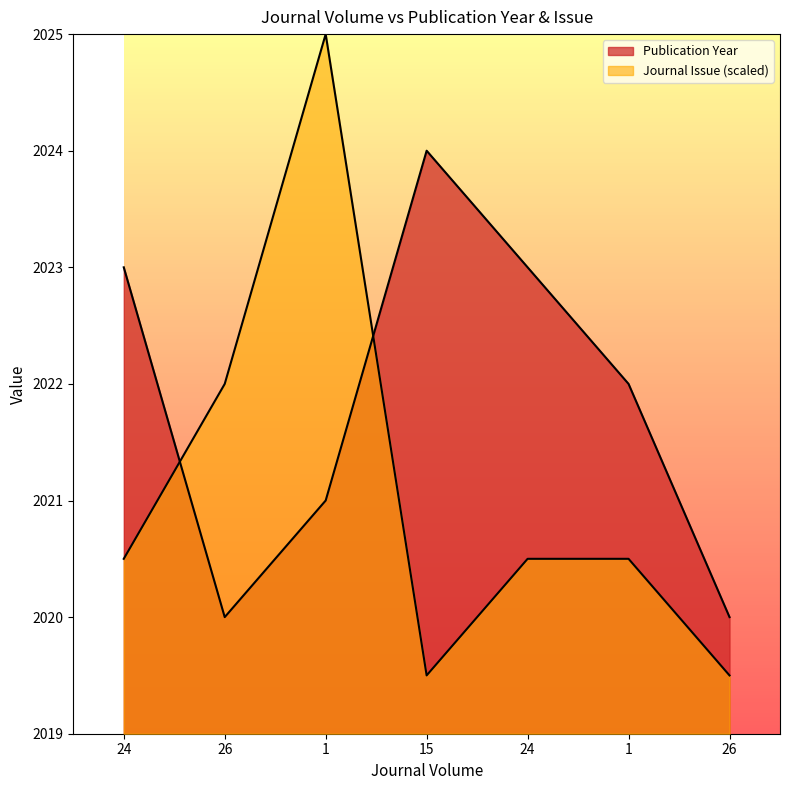

List the series in order of their peak value, lowest first.

Publication Year, Journal Issue